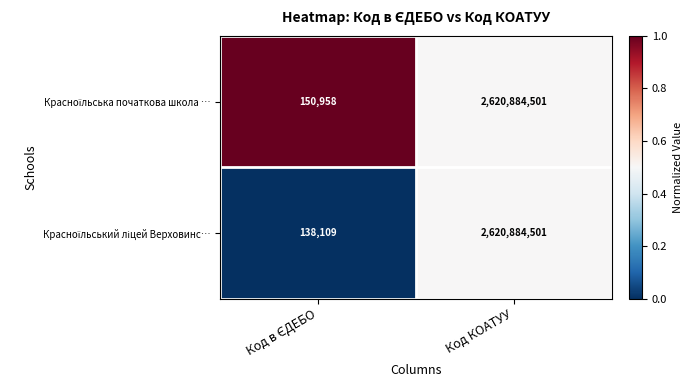

At which category is the sum across all series the highest?

Код КОАТУУ